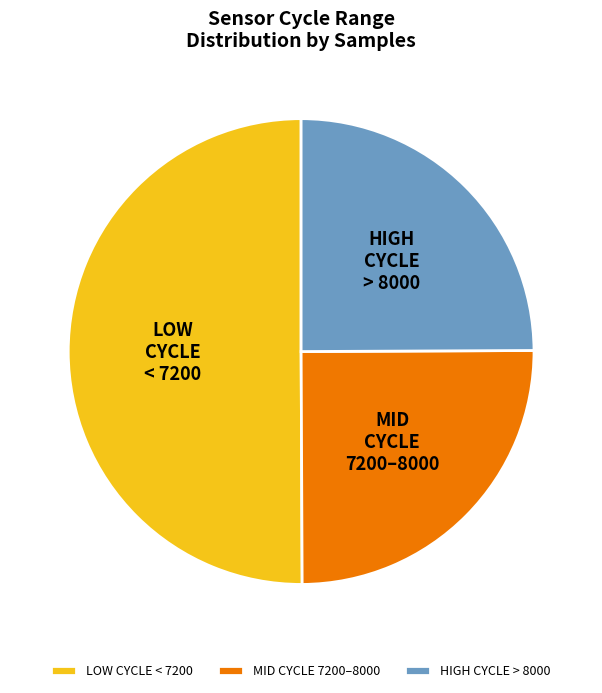

What is the largest slice in the pie chart?

LOW CYCLE < 7200